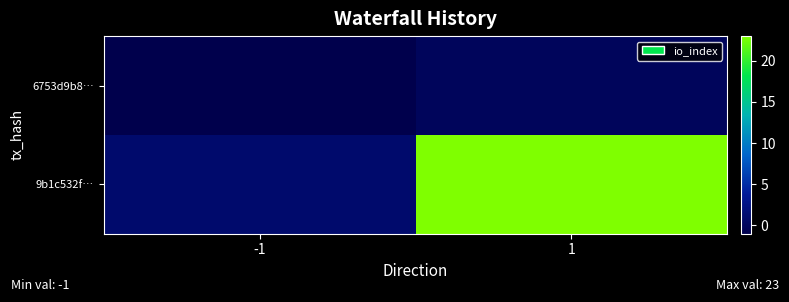

What is the difference between the highest and lowest values at -1?

2